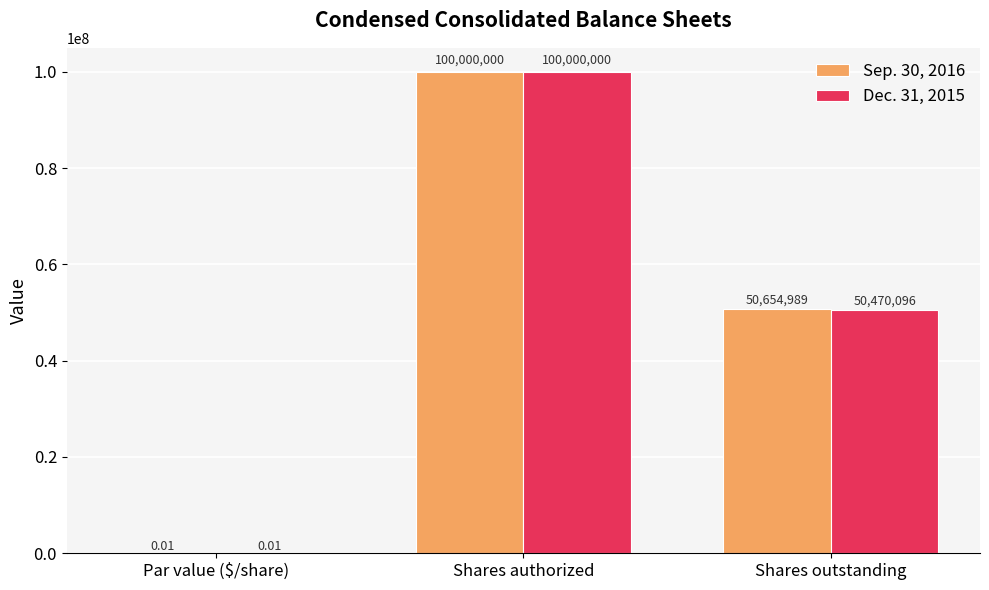

What value does the Dec. 31, 2015 series have at Shares authorized?

100000000.0